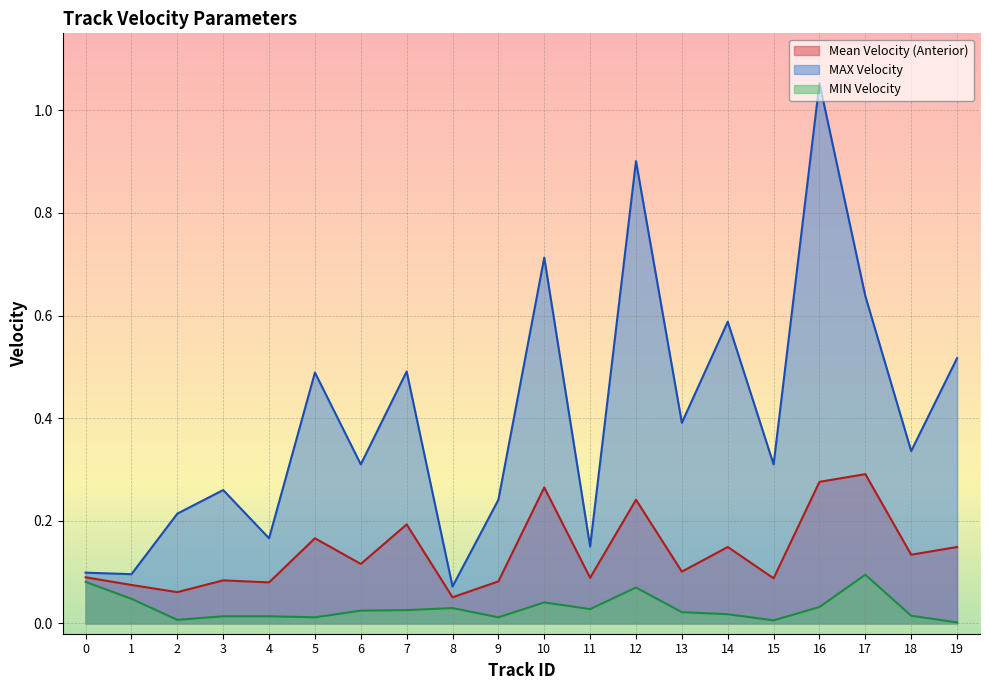

Which series has the widest spread of values?

MAX Velocity